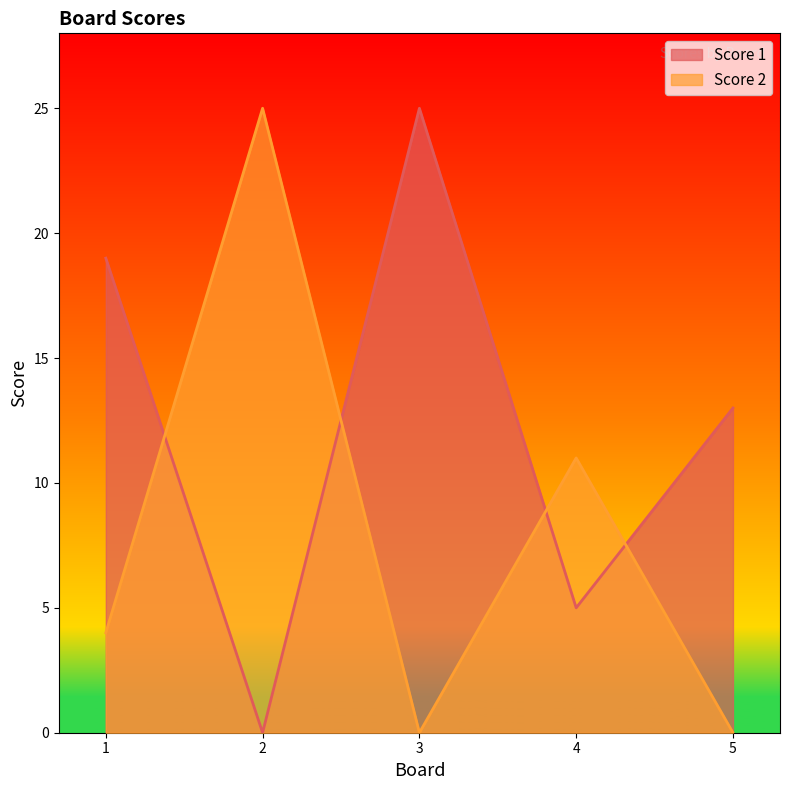

At which label is Score 2 closest to 12?

4